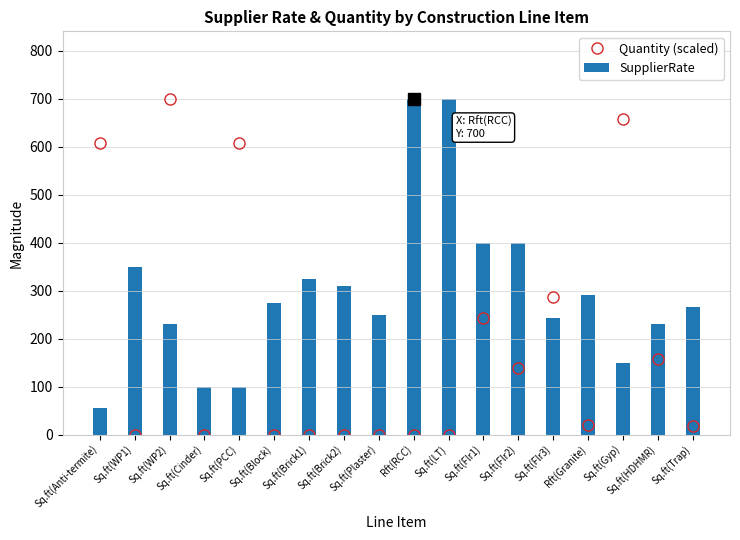

What is the greatest value displayed?

700.0